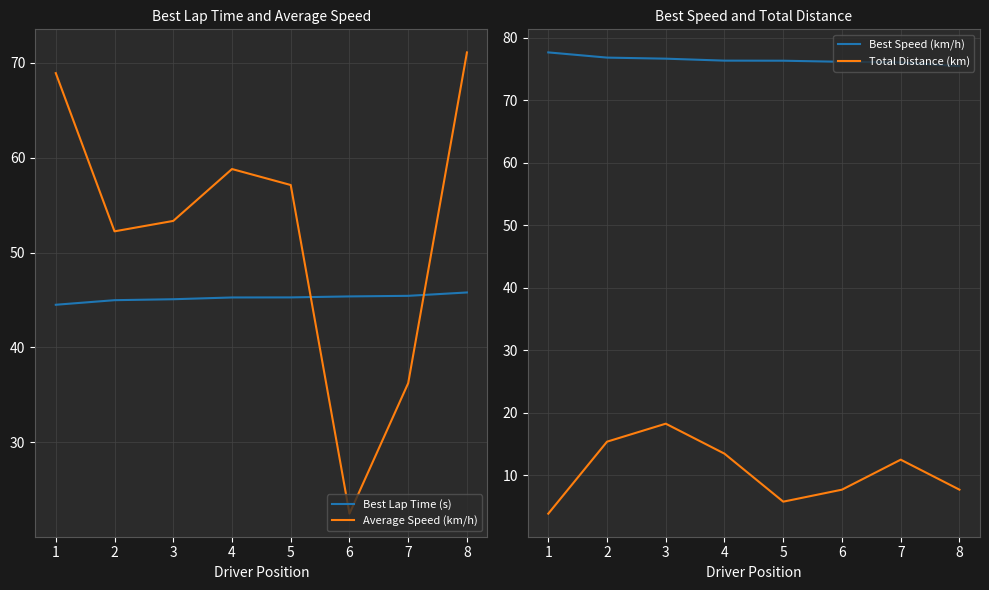

What is the lowest value of the Average Speed (km/h) series?

22.5